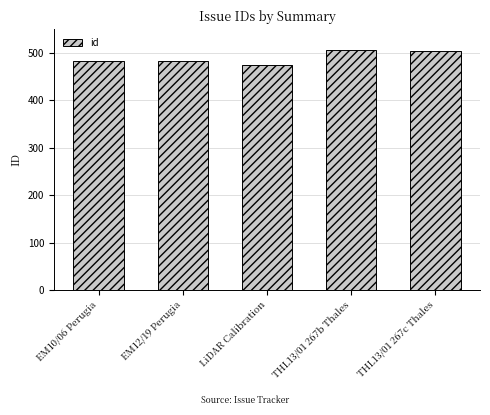

What is the change in value from LiDAR Calibration to THL13/01 267b Thales?

+32